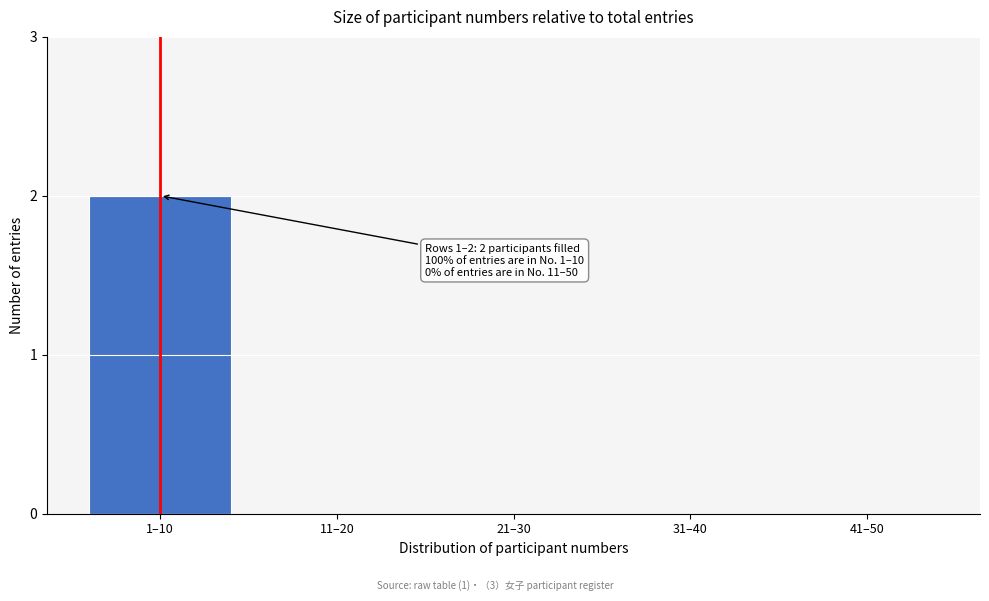

Reading right to left, list all the values displayed in this chart.

41–50=0	31–40=0	21–30=0	11–20=0	1–10=2